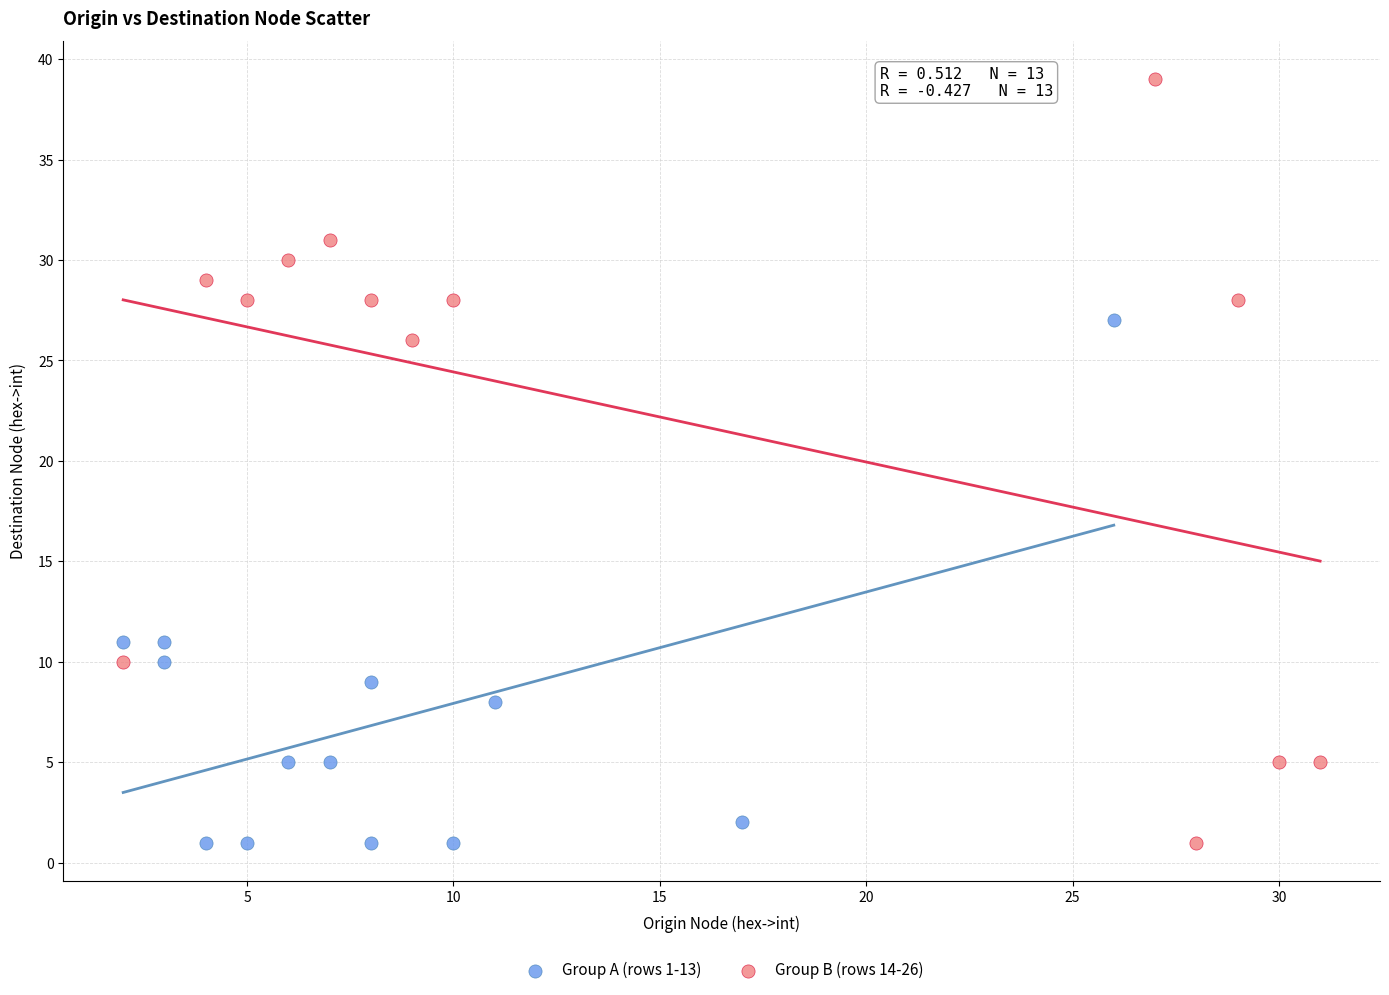

Which series has the widest spread of Y values?

Group B (rows 14-26)